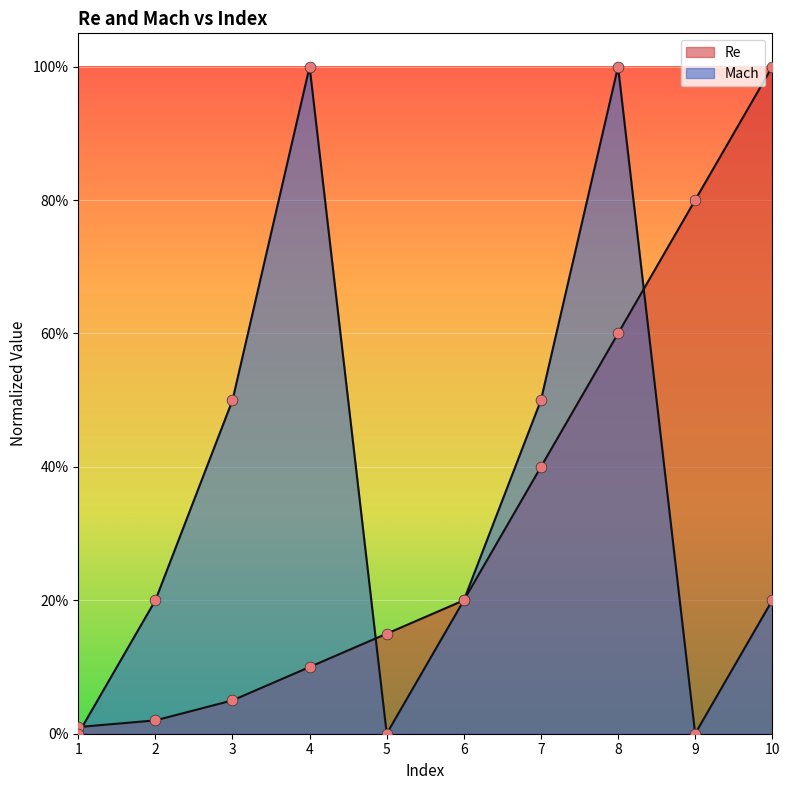

What is the total value across all series at 7?

0.9